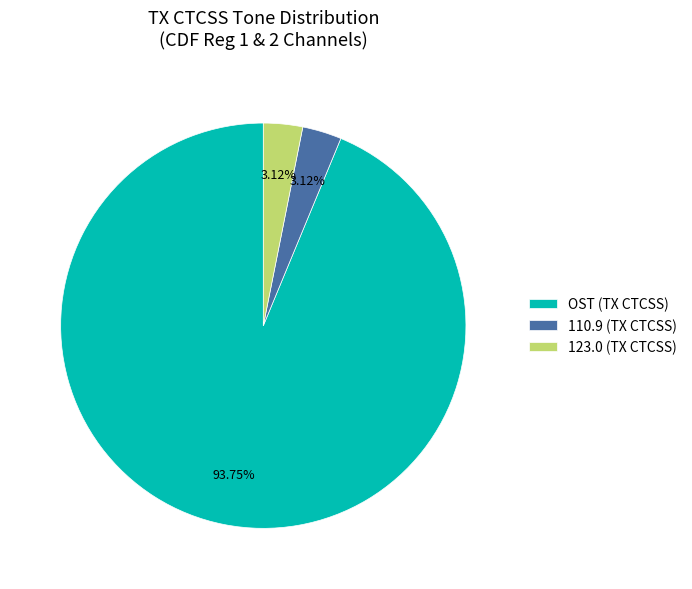

How many slices are in this pie chart?

3